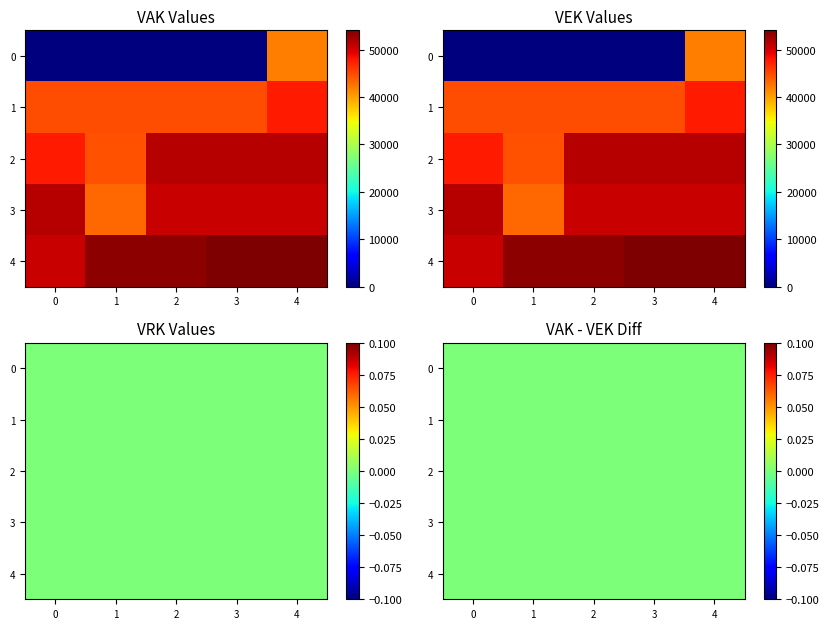

What is the sum of all values?

1025936